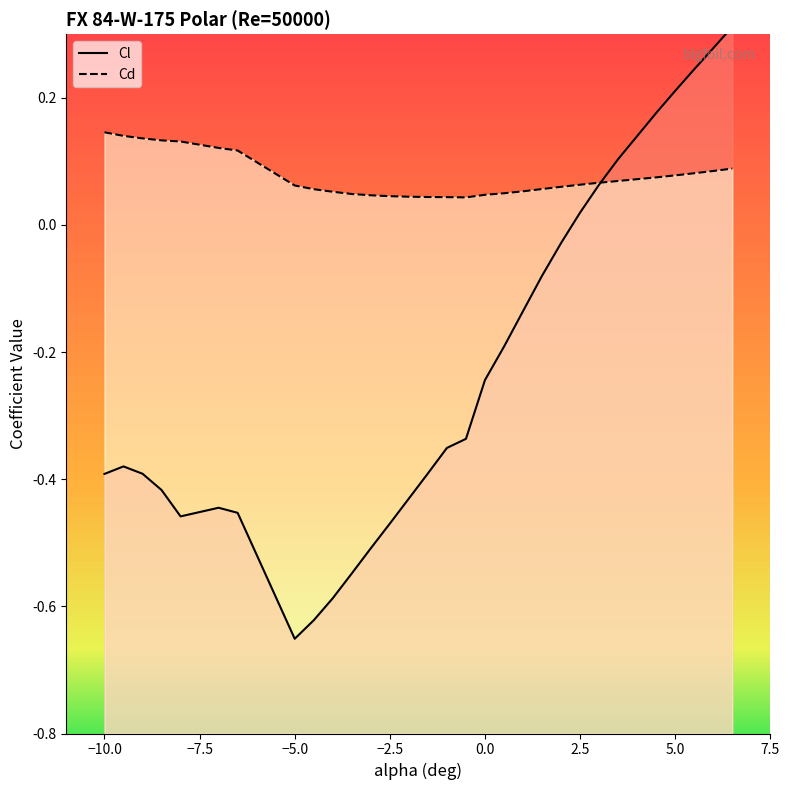

Is it true that Cd equals 0.1 at -8.5?

True